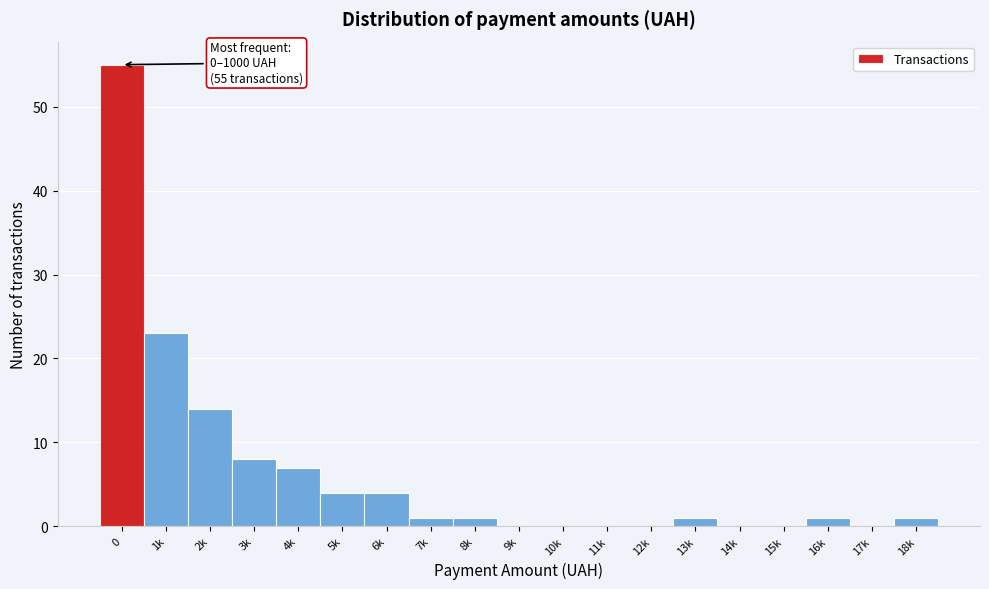

Reading left to right, extract all data points from this chart.

0=55	1k=23	2k=14	3k=8	4k=7	5k=4	6k=4	7k=1	8k=1	9k=0	10k=0	11k=0	12k=0	13k=1	14k=0	15k=0	16k=1	17k=0	18k=1